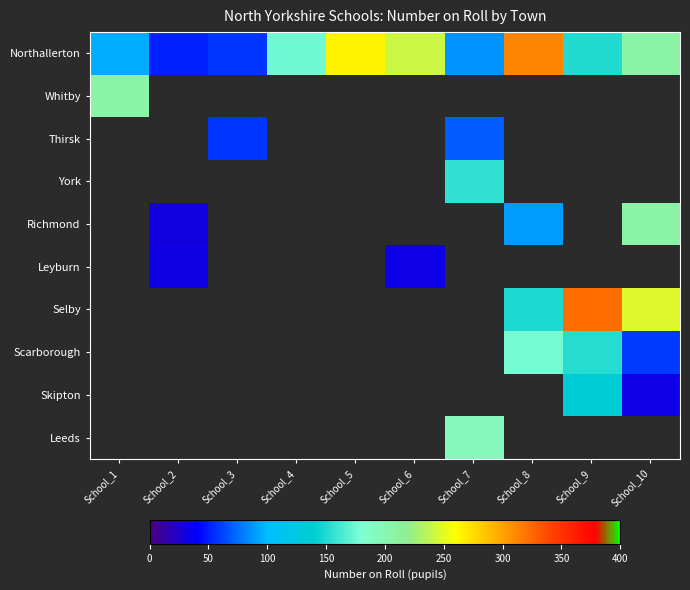

True or false: Skipton has a value of 136.0 at School_9.

True